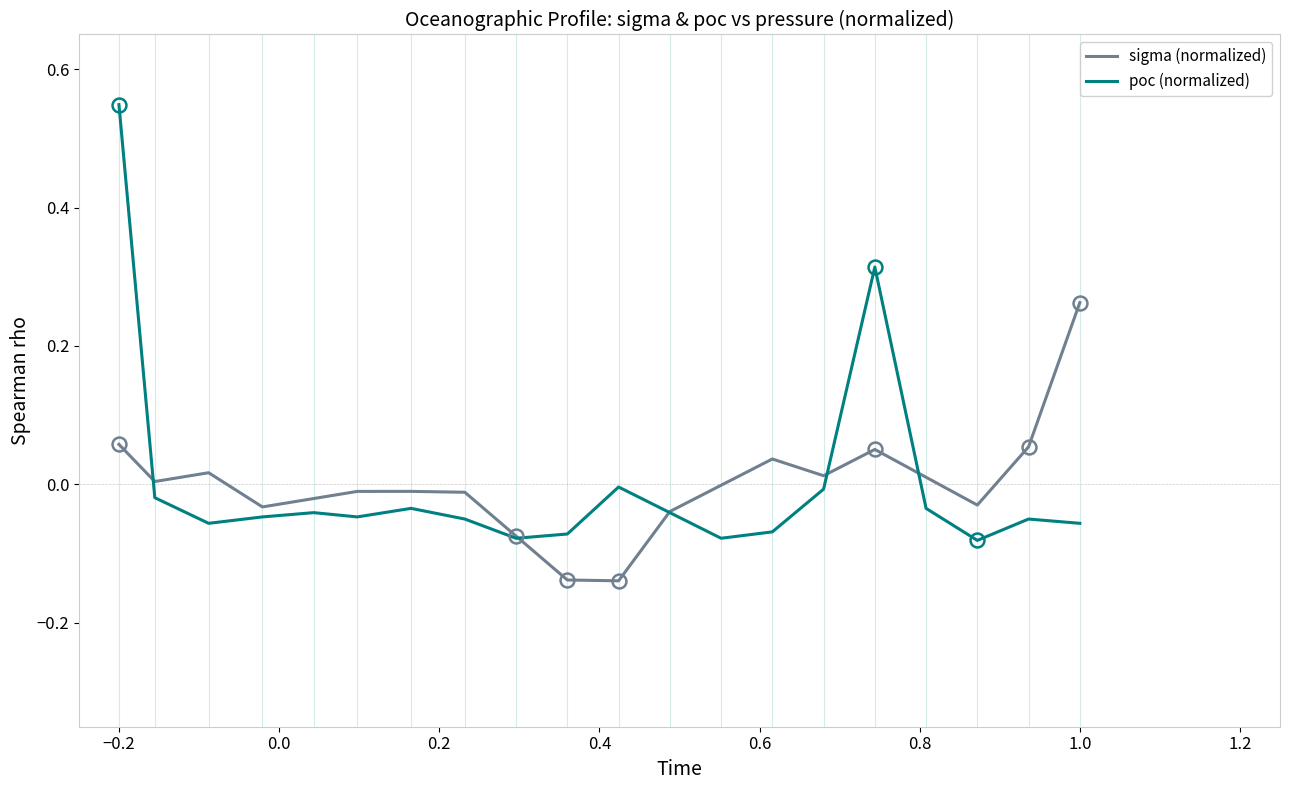

Rank the series by their maximum value, from highest to lowest.

poc (normalized), sigma (normalized)